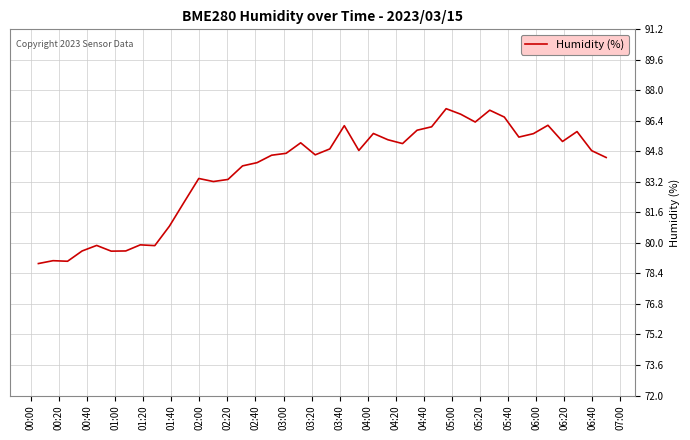

What is the minimum value shown in the chart?

78.9